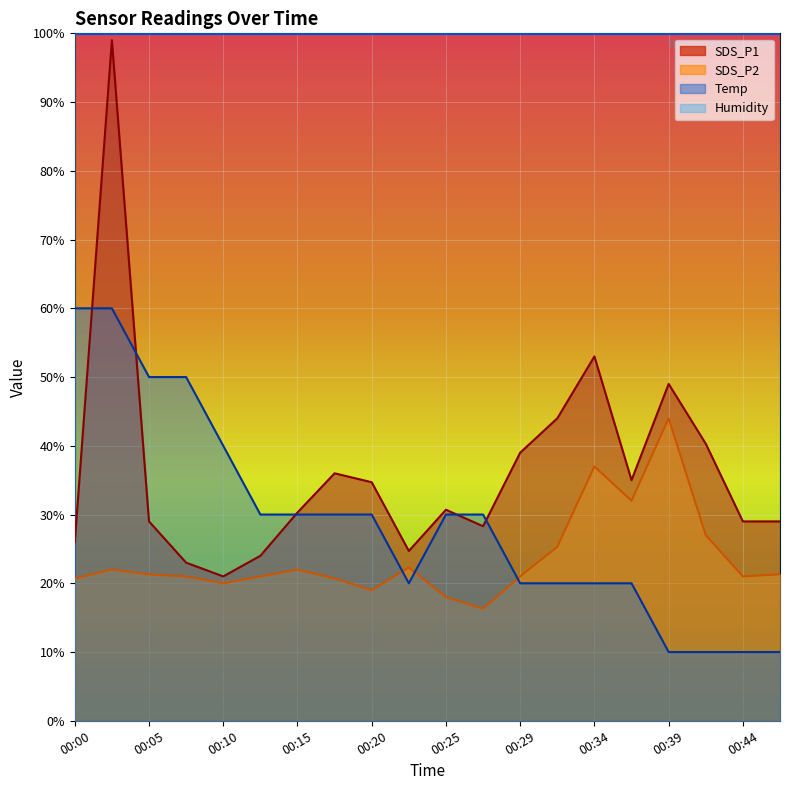

After their last crossing, which series has the higher values: SDS_P2 or Temp?

SDS_P2